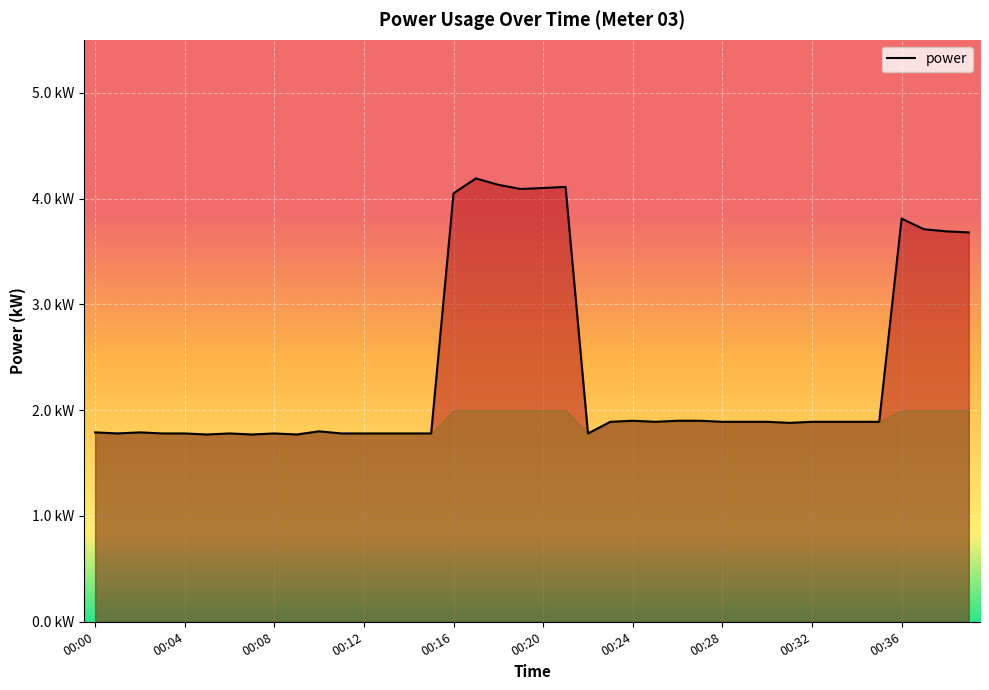

What is the value of the 26th point from the left?

1.9